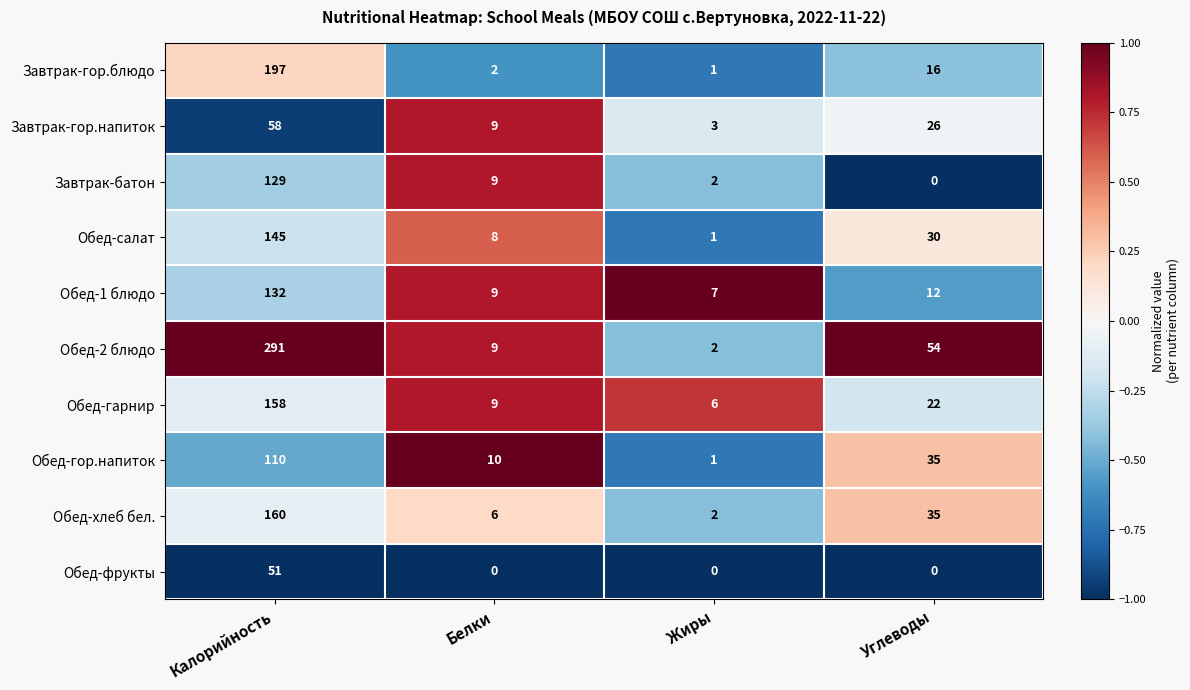

At which label is Завтрак-гор.напиток closest to 30?

Углеводы